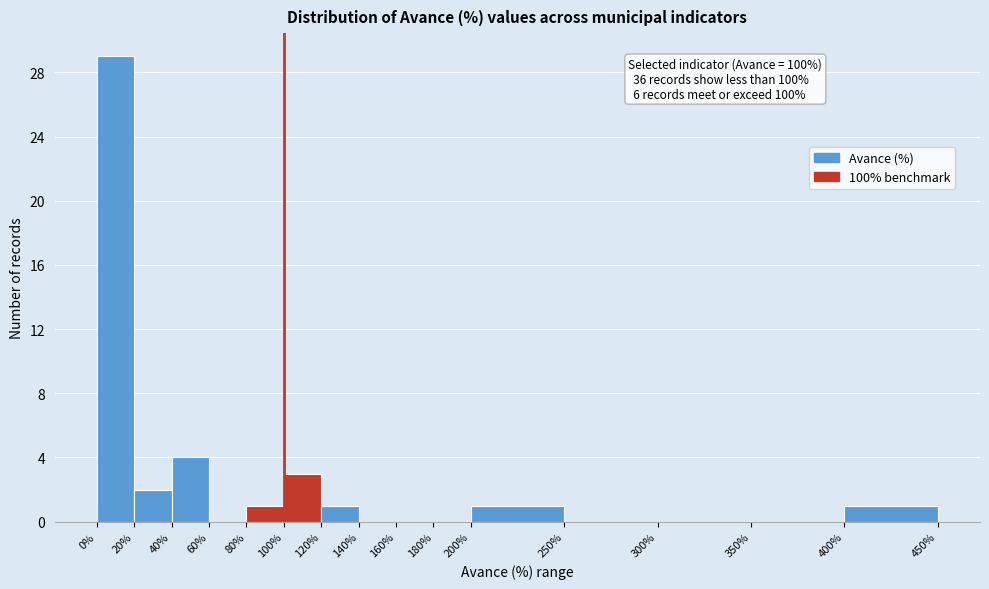

Which range on the x-axis has the tallest bar?

0% to 20%